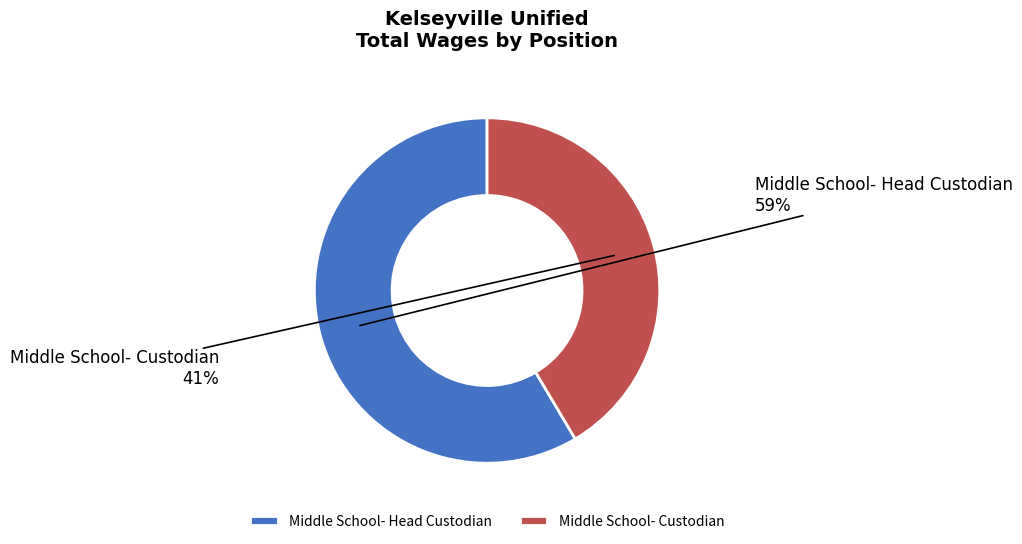

Combined, do Middle School- Custodian and Middle School- Head Custodian account for over 50%?

Yes